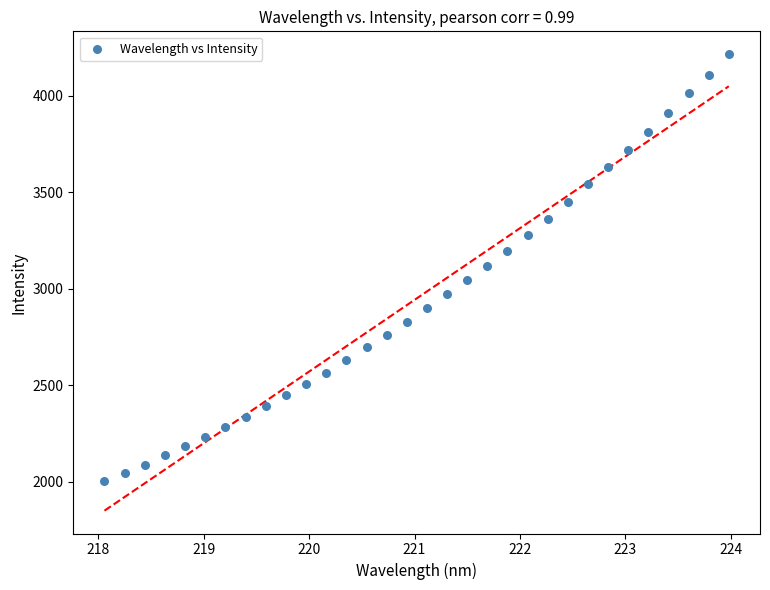

What is the range of X values (max minus min)?

5.9